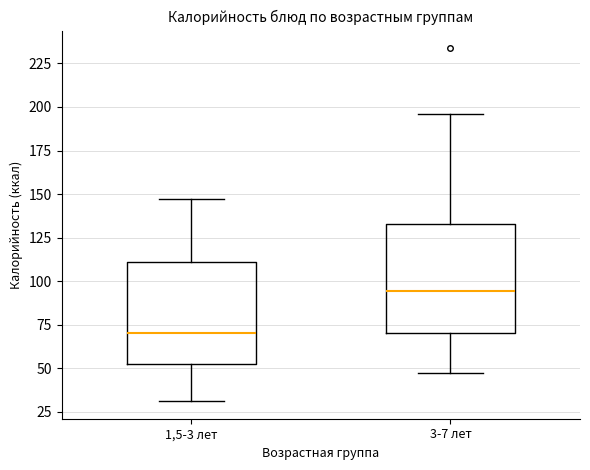

Reading left to right, transcribe this box plot: for each box, give where its median line is, the range the box spans, and where its two whiskers end, as read against the y-axis. The values are not printed on the chart, so give them approximately, as read against the axis.

1,5-3 лет: median 70, box 50 to 110, whiskers 30 to 145
3-7 лет: median 95, box 70 to 135, whiskers 45 to 195